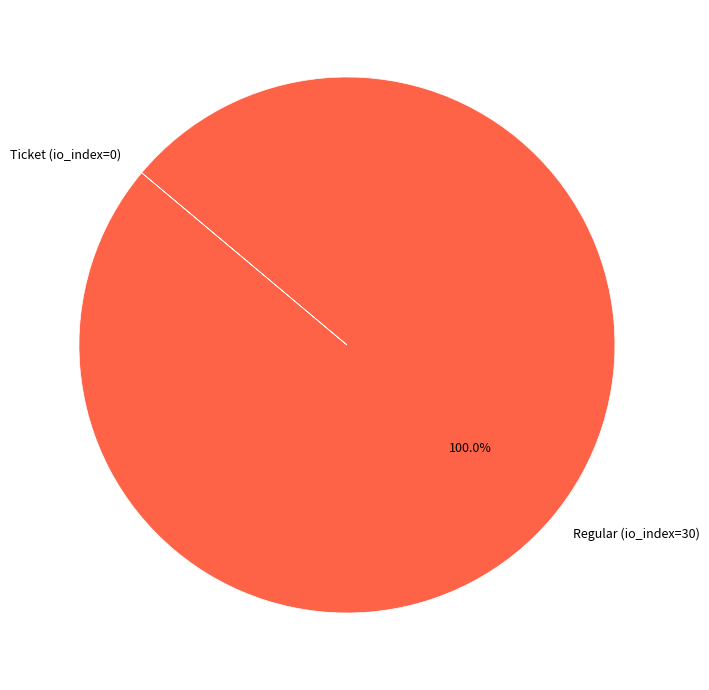

Does Regular (io_index=30) account for over 50% of the chart?

Yes